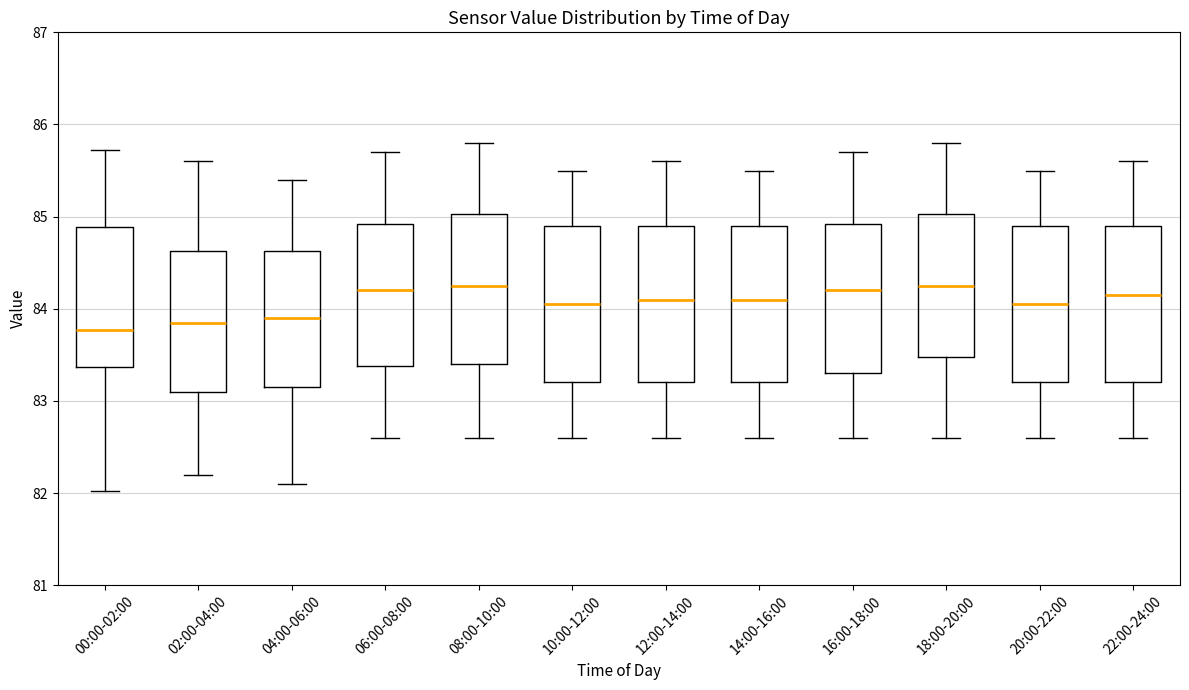

Reading left to right, transcribe this box plot: for each box, give where its median line is, the range the box spans, and where its two whiskers end, as read against the y-axis. The values are not printed on the chart, so give them approximately, as read against the axis.

00:00-02:00: median 83.8, box 83.4 to 84.9, whiskers 82.0 to 85.7
02:00-04:00: median 83.9, box 83.1 to 84.6, whiskers 82.2 to 85.6
04:00-06:00: median 83.9, box 83.2 to 84.6, whiskers 82.1 to 85.4
06:00-08:00: median 84.2, box 83.4 to 84.9, whiskers 82.6 to 85.7
08:00-10:00: median 84.3, box 83.4 to 85.0, whiskers 82.6 to 85.8
10:00-12:00: median 84.1, box 83.2 to 84.9, whiskers 82.6 to 85.5
12:00-14:00: median 84.1, box 83.2 to 84.9, whiskers 82.6 to 85.6
14:00-16:00: median 84.1, box 83.2 to 84.9, whiskers 82.6 to 85.5
16:00-18:00: median 84.2, box 83.3 to 84.9, whiskers 82.6 to 85.7
18:00-20:00: median 84.3, box 83.5 to 85.0, whiskers 82.6 to 85.8
20:00-22:00: median 84.1, box 83.2 to 84.9, whiskers 82.6 to 85.5
22:00-24:00: median 84.2, box 83.2 to 84.9, whiskers 82.6 to 85.6